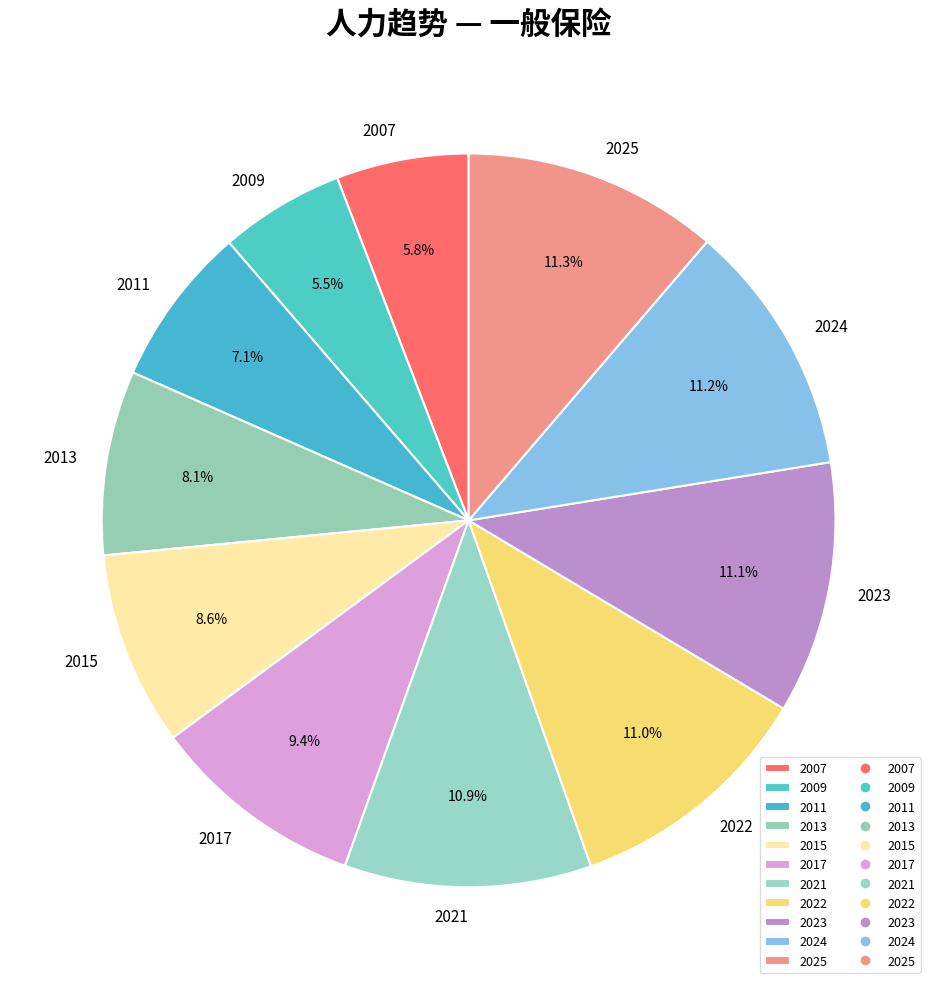

Between 2007 and 2024, which is larger?

2024